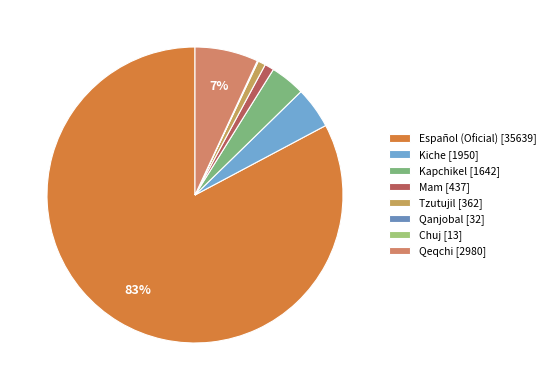

What is the change in value from Español (Oficial) to Mam?

-35202